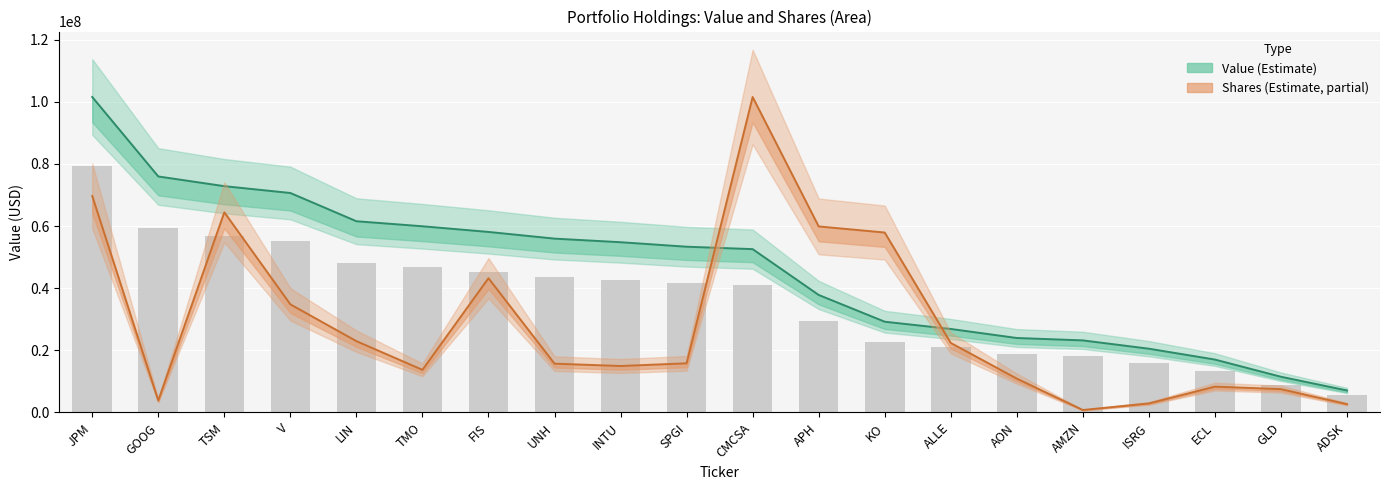

The value of Value at TMO is 59948000.0. True or false?

True